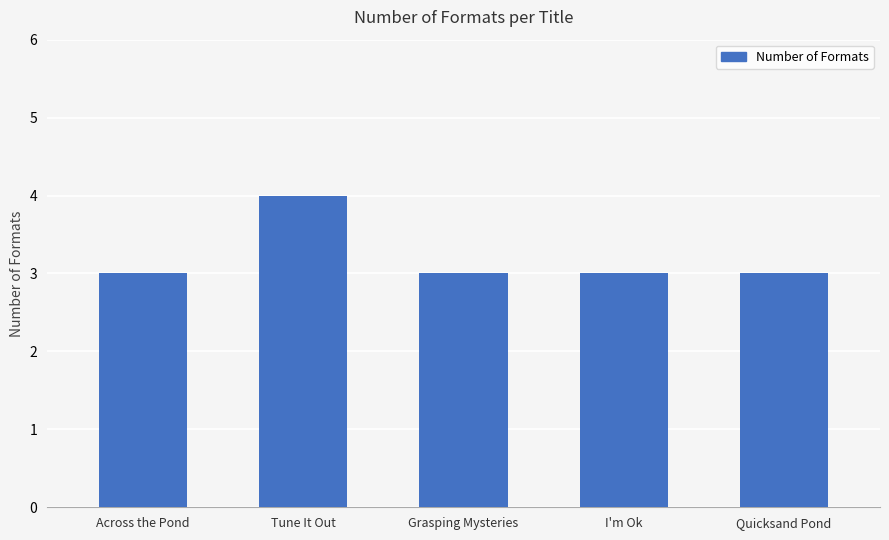

What is the label of the 5th bar from the left?

Quicksand Pond